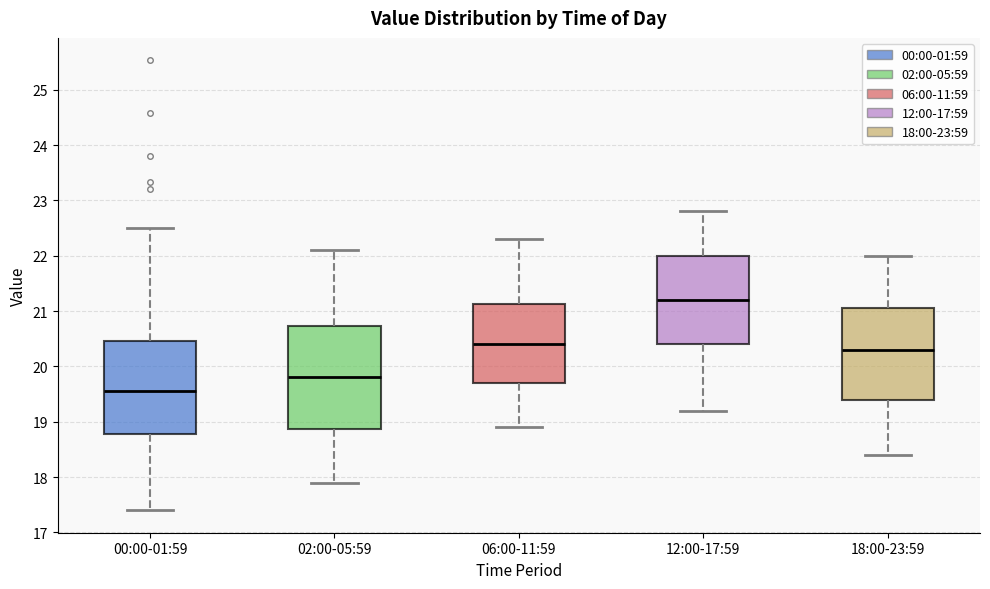

Which box is the tallest, from its lower edge to its upper edge?

02:00-05:59